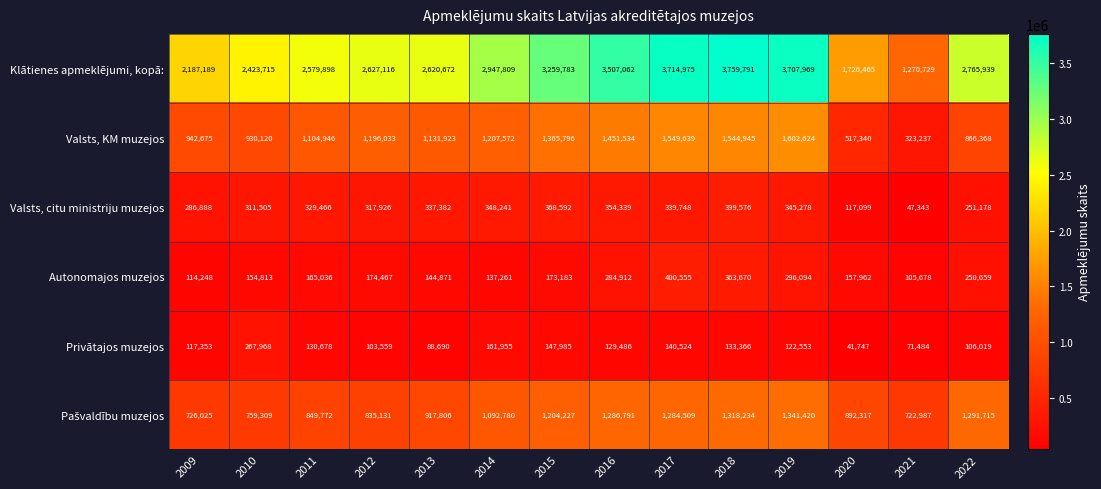

Which category has the lowest value across all series?

2020